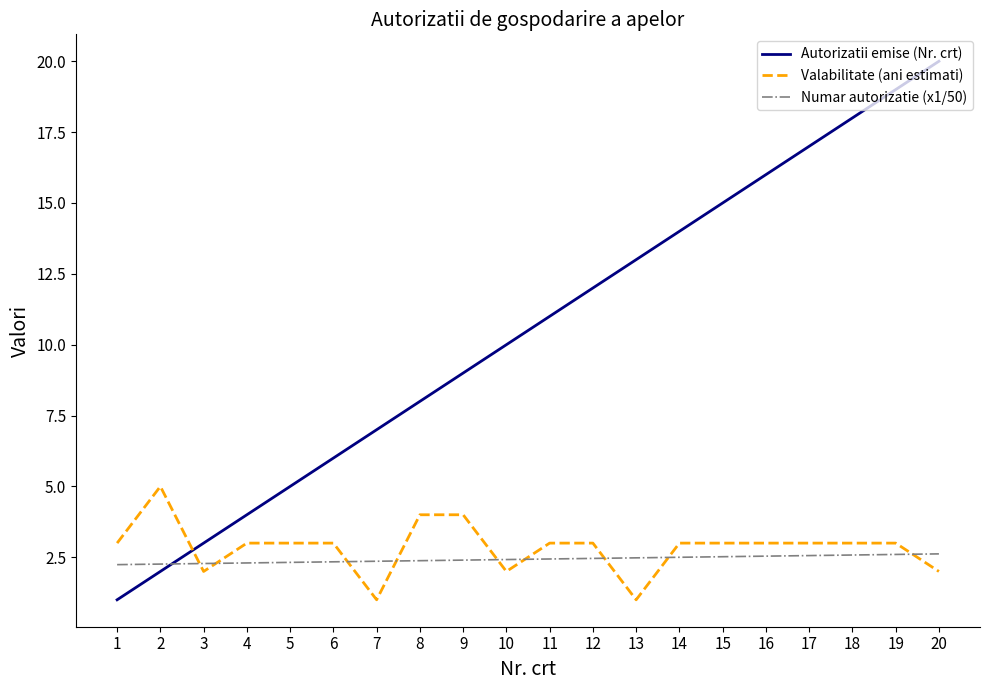

What is the difference between the maximum and minimum values in the Autorizatii emise (Nr. crt) series?

19.0